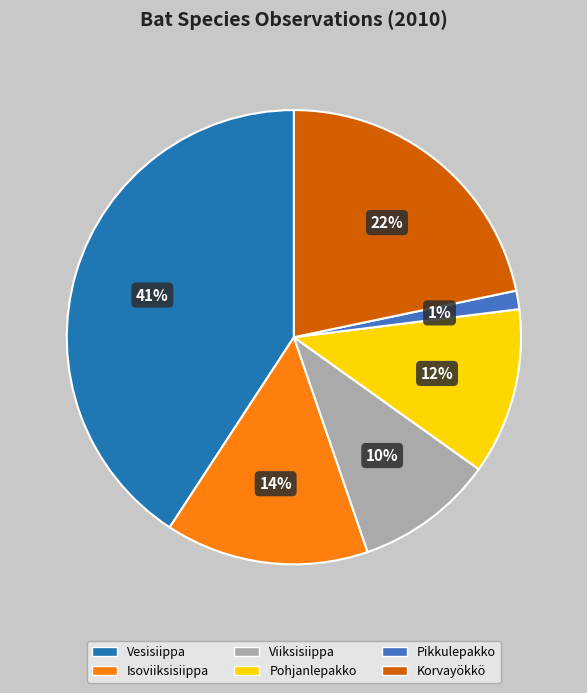

Which has a higher value, Pikkulepakko or Korvayökkö?

Korvayökkö